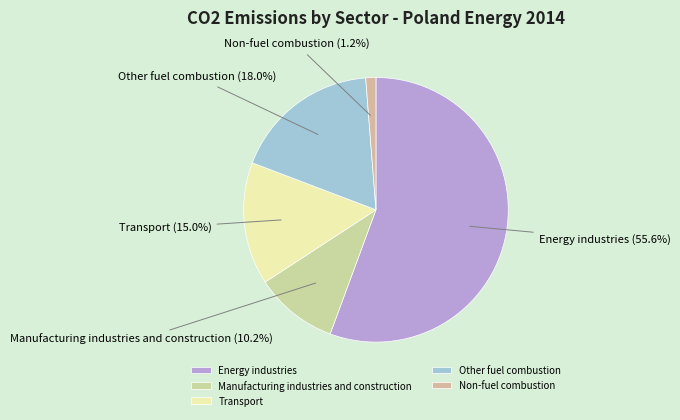

Which category accounts for the majority?

Energy industries